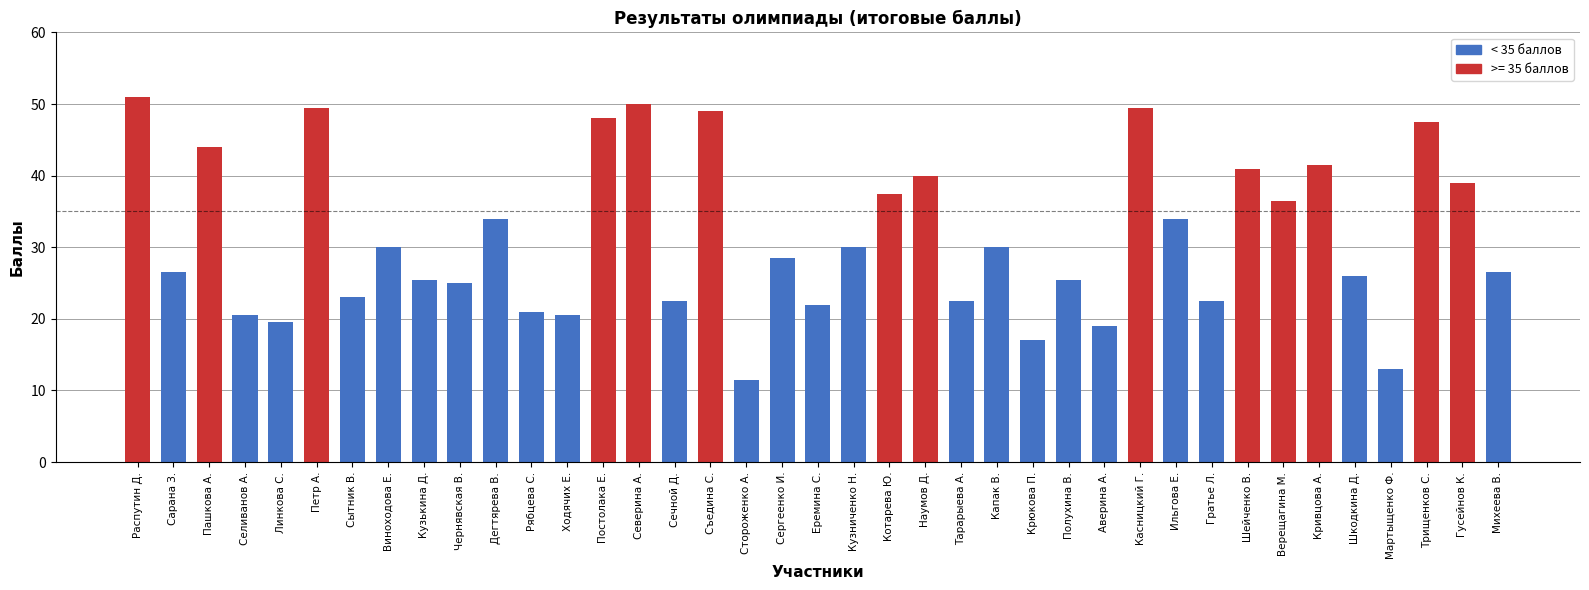

Read the value at Съедина С..

49.0